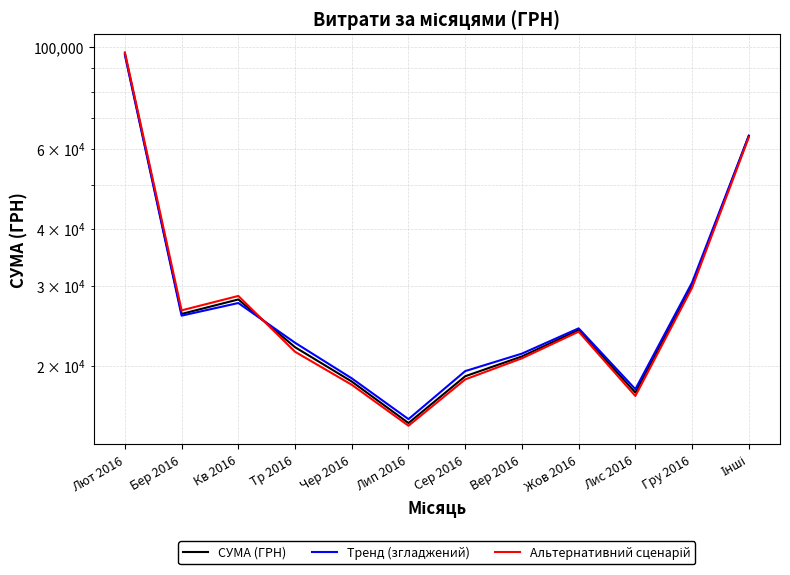

Reading left to right, what are all the values shown in this chart?

СУМА (ГРН): 96879.2	26026.3	28000.0	22000.0	18500.0	15000.0	19000.0	21000.0	24000.0	17500.0	30000.0	63949.1
Тренд (згладжений): 96200.0	25800.0	27500.0	22500.0	18800.0	15300.0	19500.0	21300.0	24200.0	17800.0	30500.0	64000.0
Альтернативний сценарій: 97500.0	26500.0	28500.0	21500.0	18200.0	14800.0	18700.0	20800.0	23800.0	17200.0	29700.0	63500.0